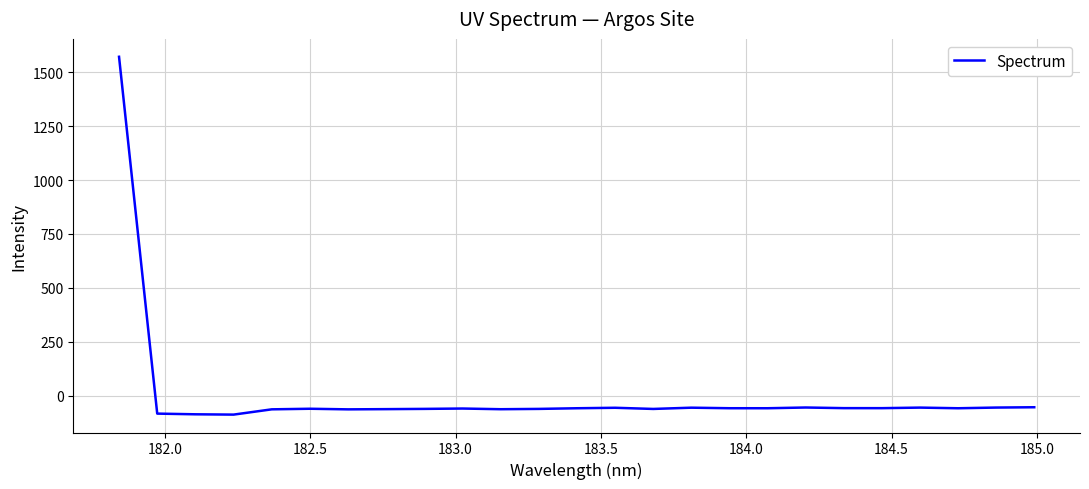

What is the difference between the maximum and minimum values?

1658.9